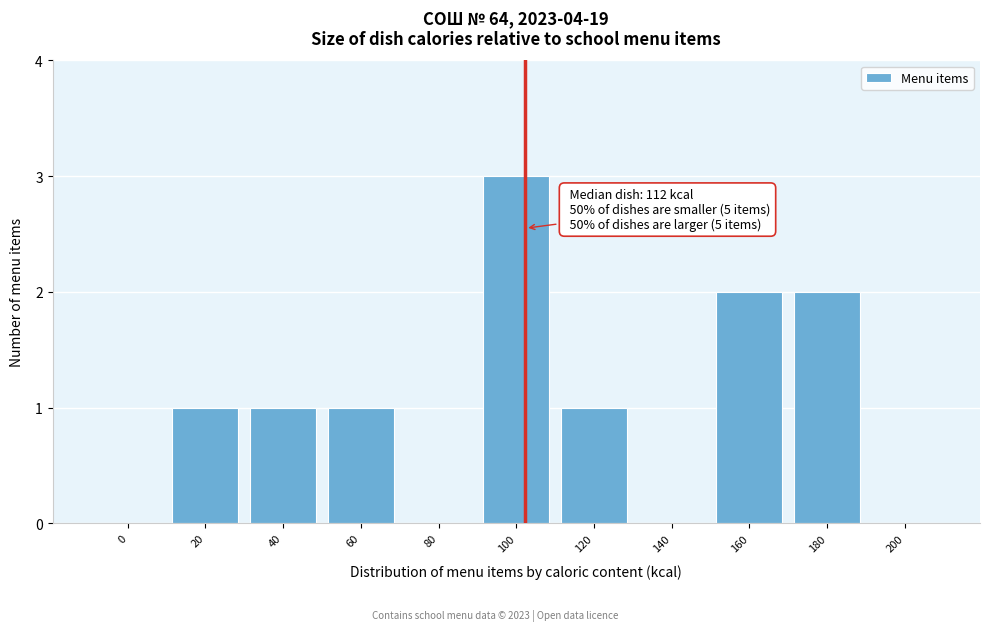

Reading right to left, transcribe all the data shown in this chart.

200=0	180=2	160=2	140=0	120=1	100=3	80=0	60=1	40=1	20=1	0=0